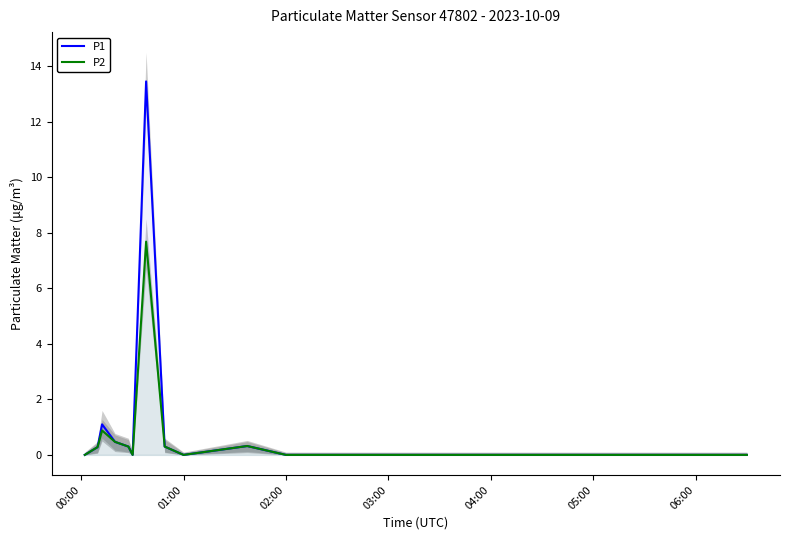

How many lines are shown in the chart?

2